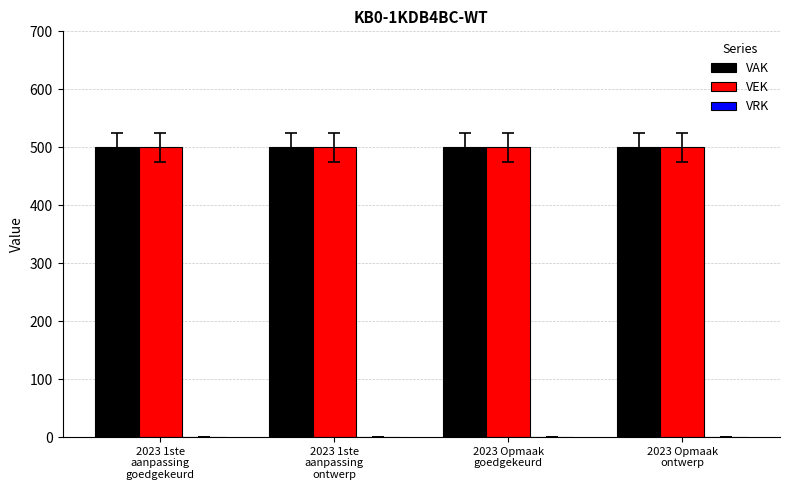

Between 2023 1ste
aanpassing
ontwerp and 2023 Opmaak
ontwerp, which series saw the biggest shift?

VAK